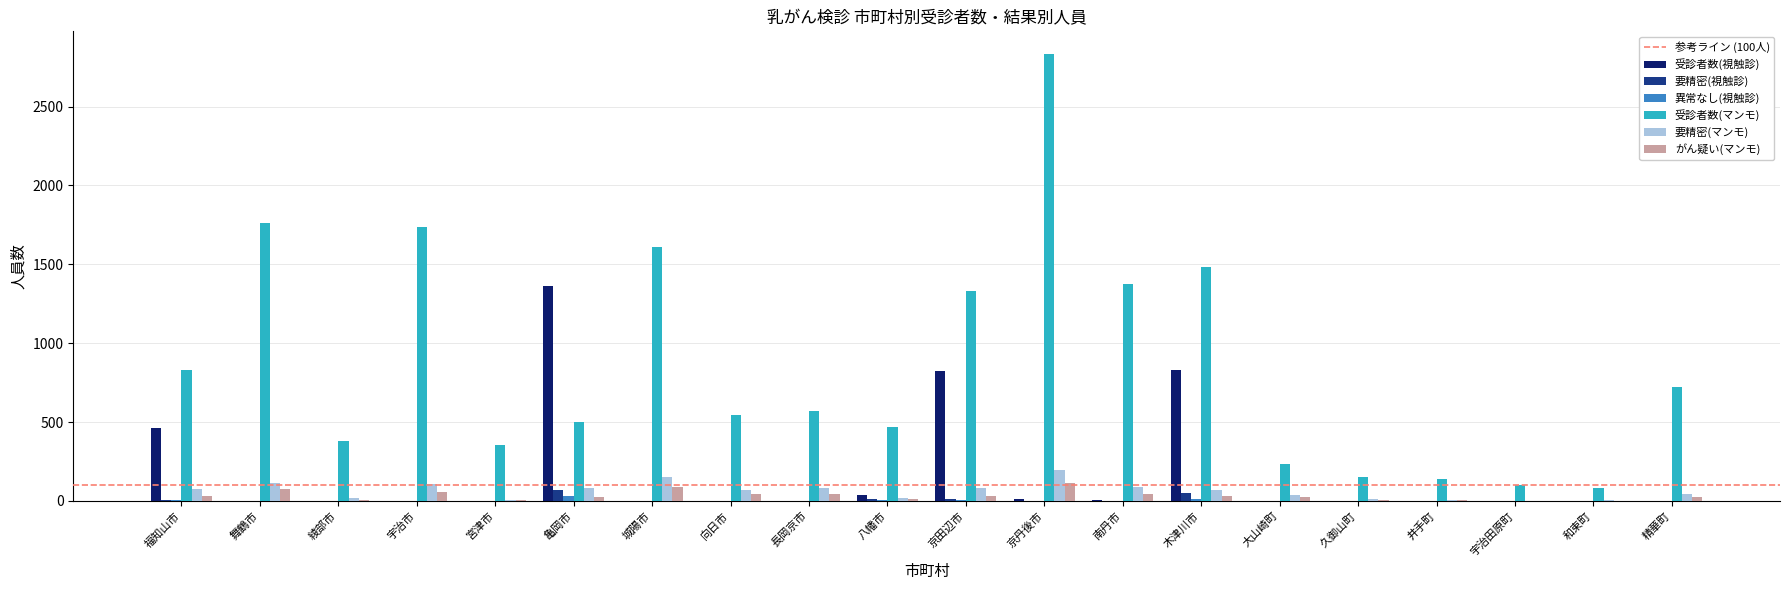

What is the maximum value for がん疑い(マンモ)?

111